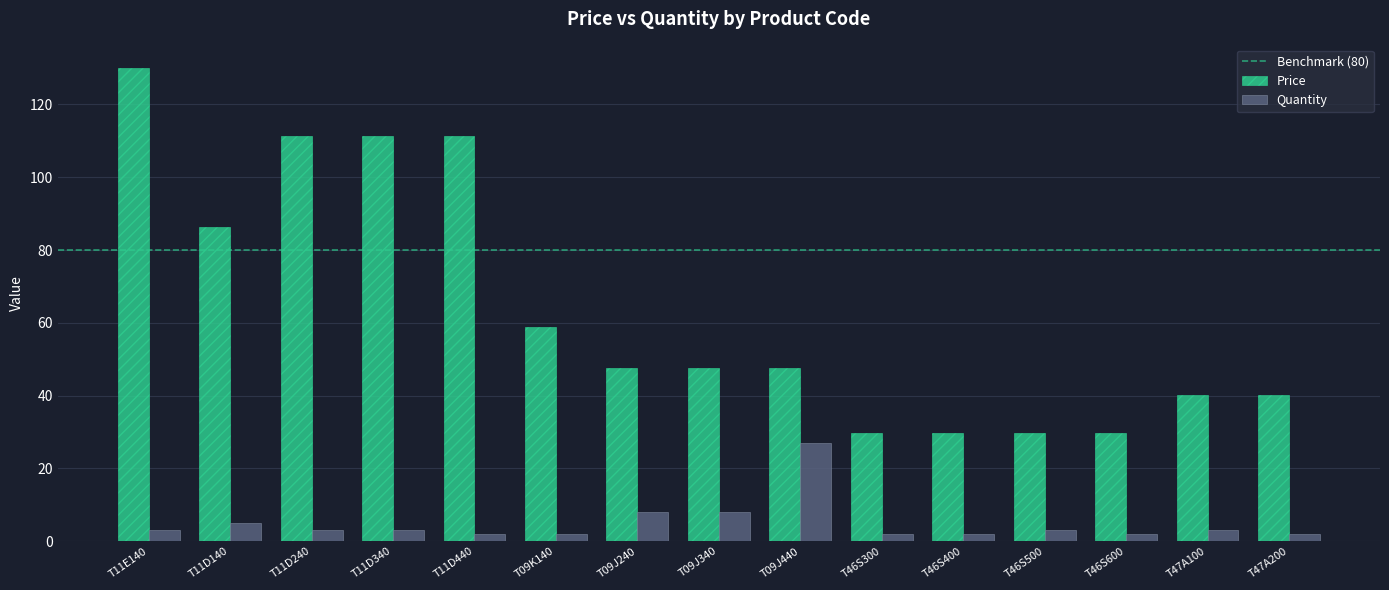

How many distinct data groups are displayed?

2